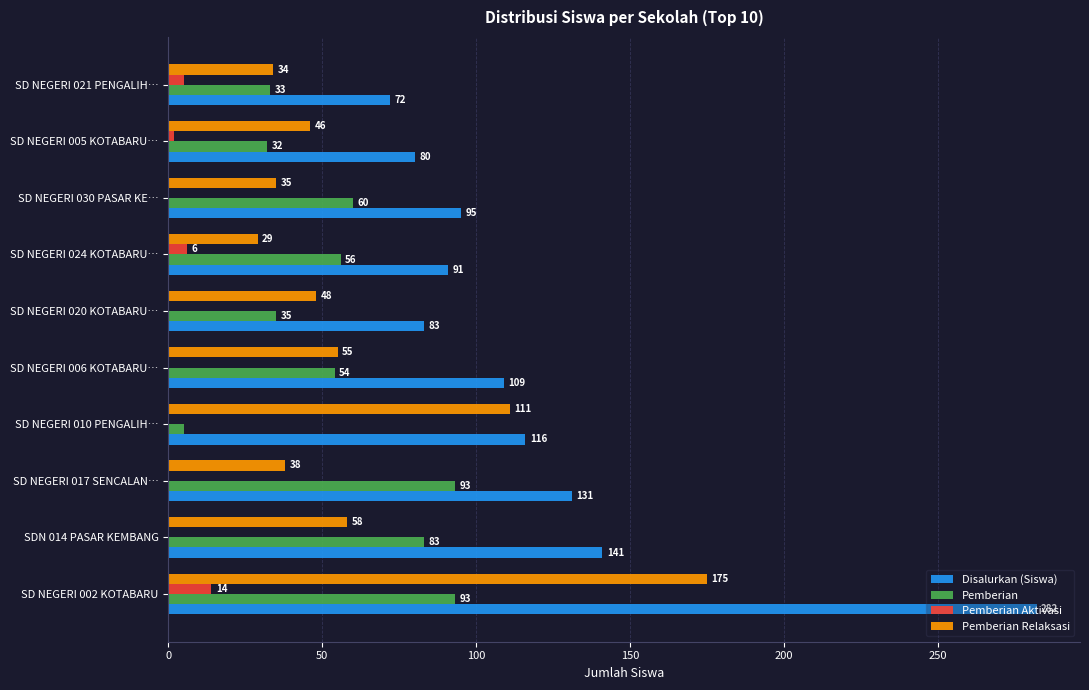

Is it true that Pemberian Aktivasi equals 9 at SD NEGERI 030 PASAR KE…?

False